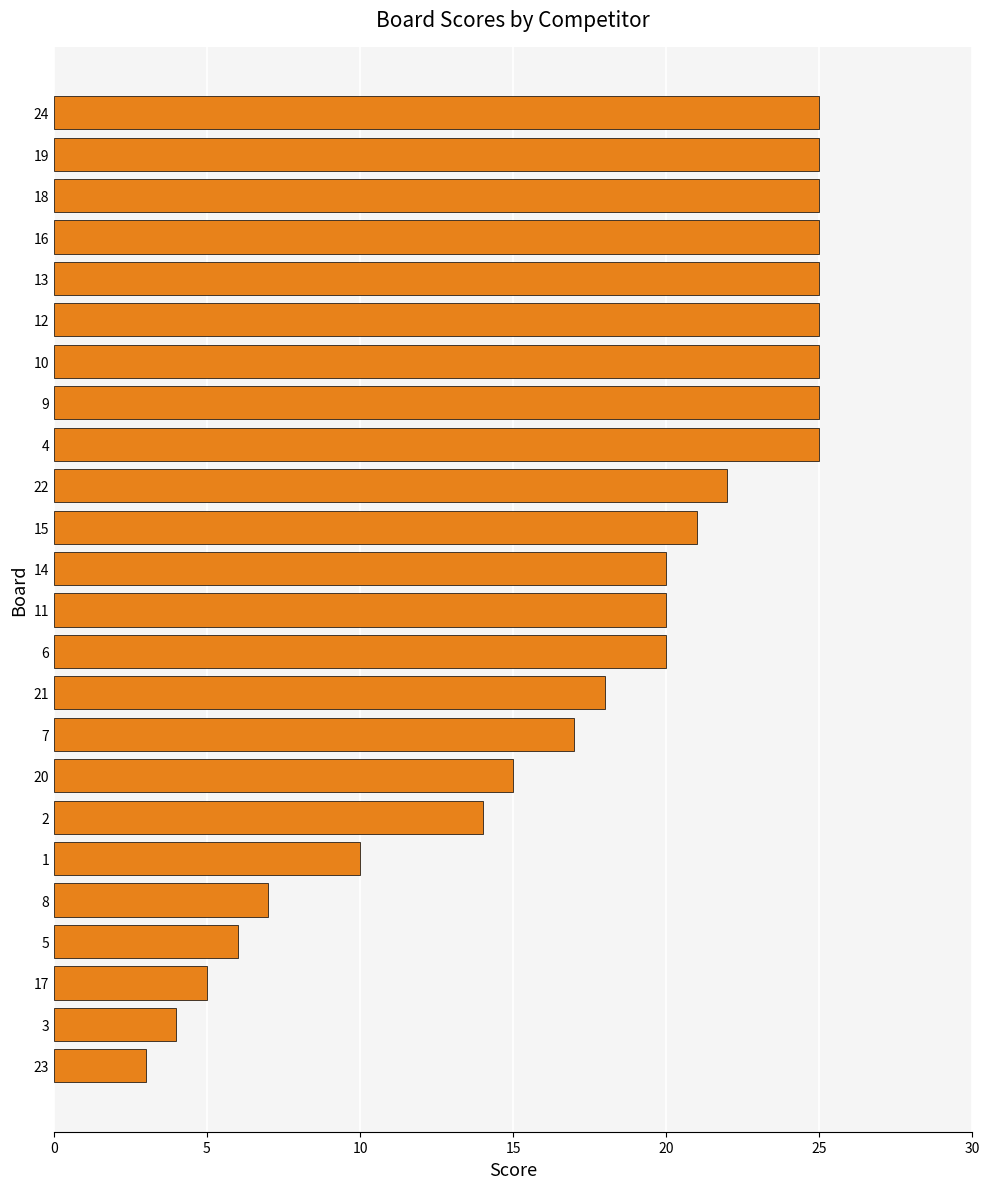

What is the difference between the second highest and second lowest values?

21